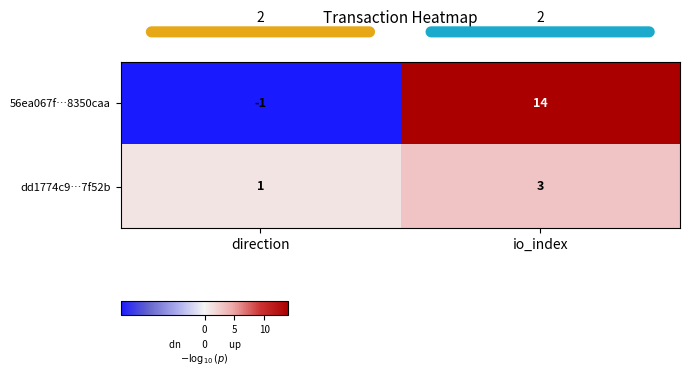

Count the row_0 values in the range -1 to 14.

2